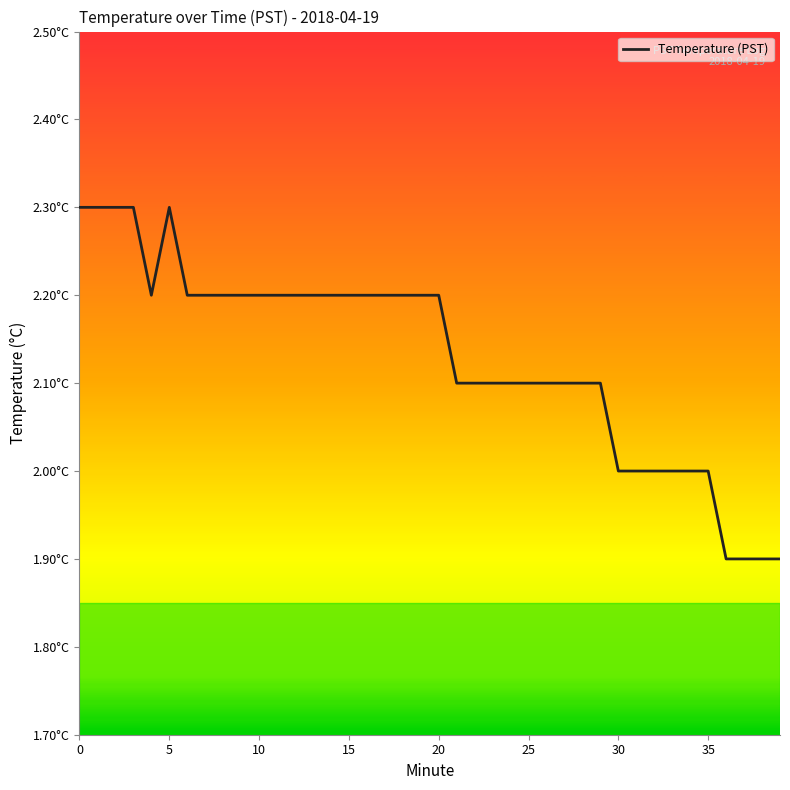

How many interior local peaks (higher than both neighbors) does the data have?

1